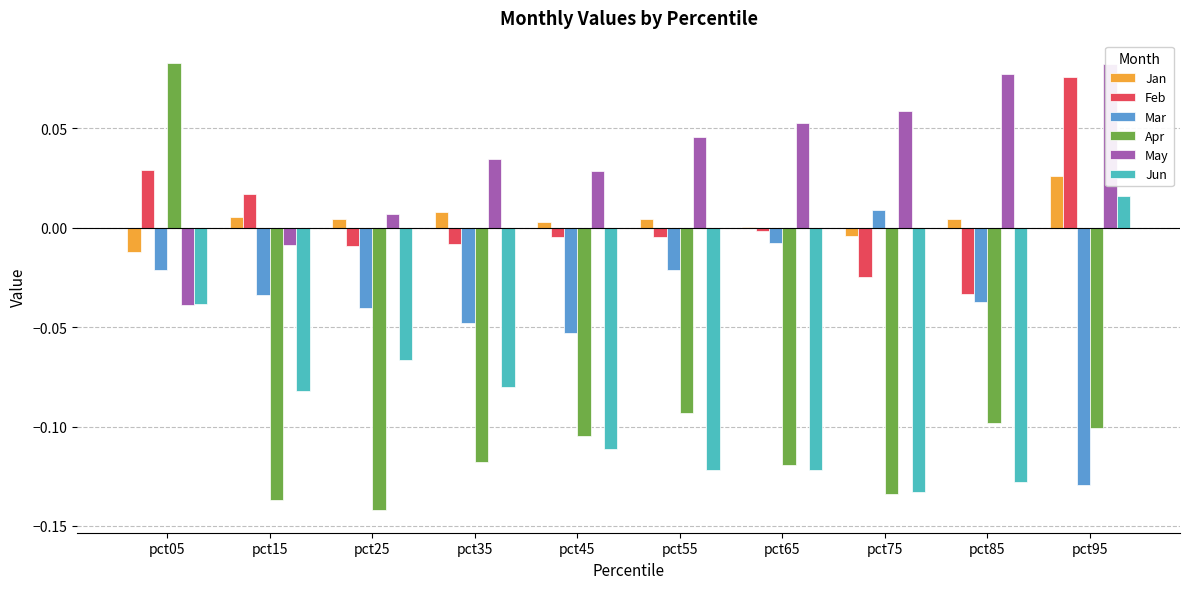

Which series has the largest total across all categories?

May